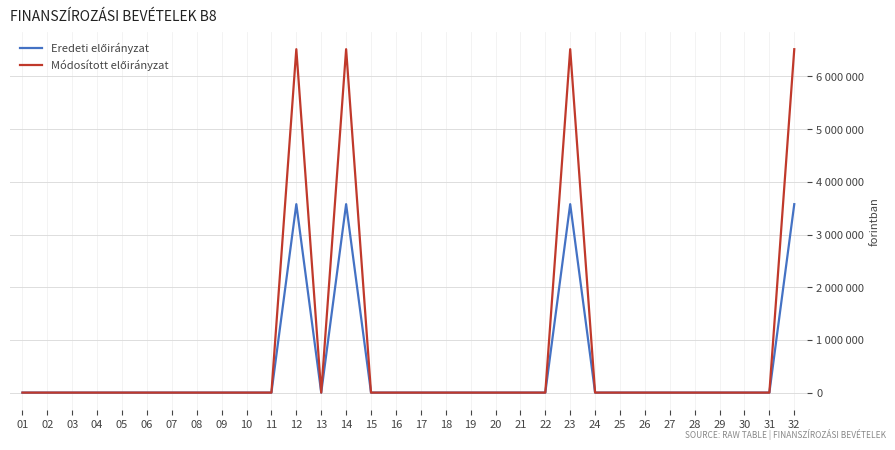

True or false: Módosított előirányzat and Eredeti előirányzat cross at least once.

False